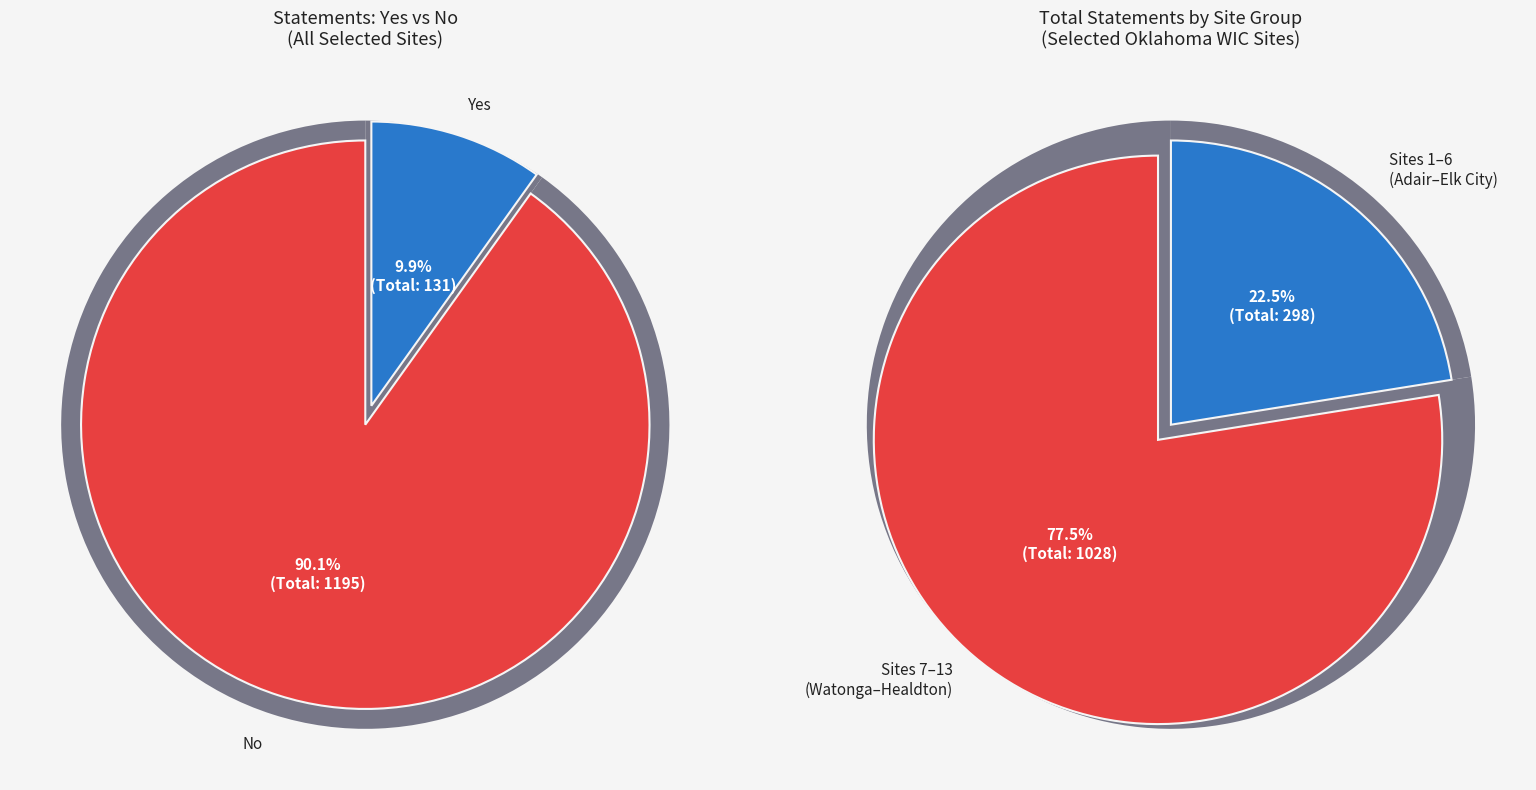

What percentage do Sayre and Healdton together represent?

3.8%